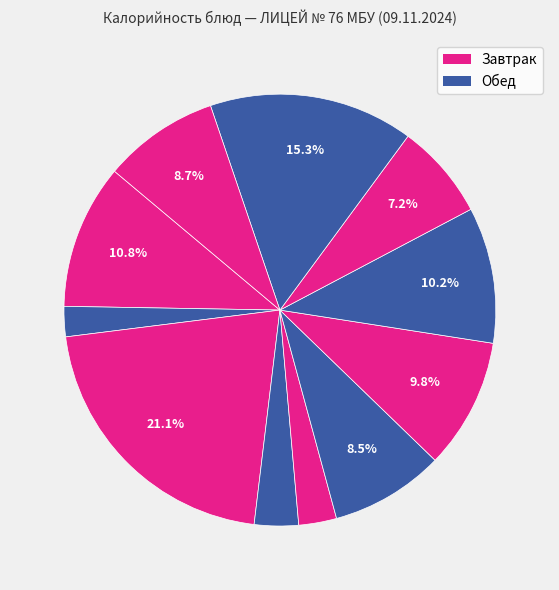

Is there a majority slice in this chart?

No